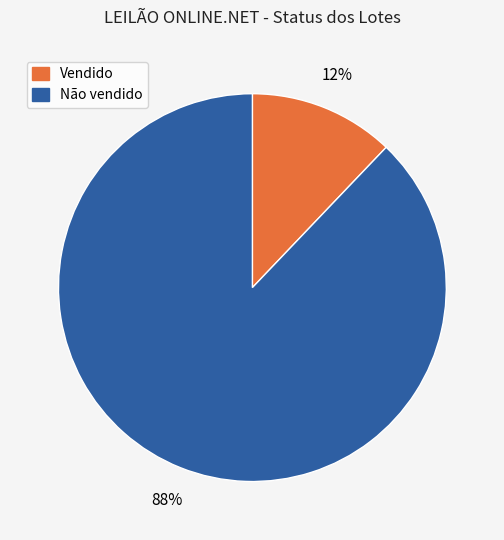

To the nearest percent, what is the difference between the Não vendido and Vendido slice percentages?

76%